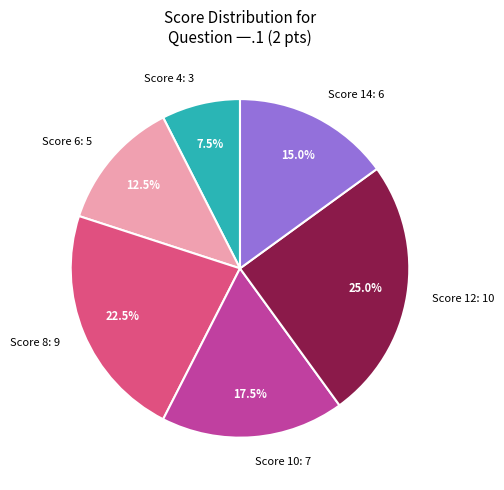

To the nearest percent, what is the average slice percentage?

17%